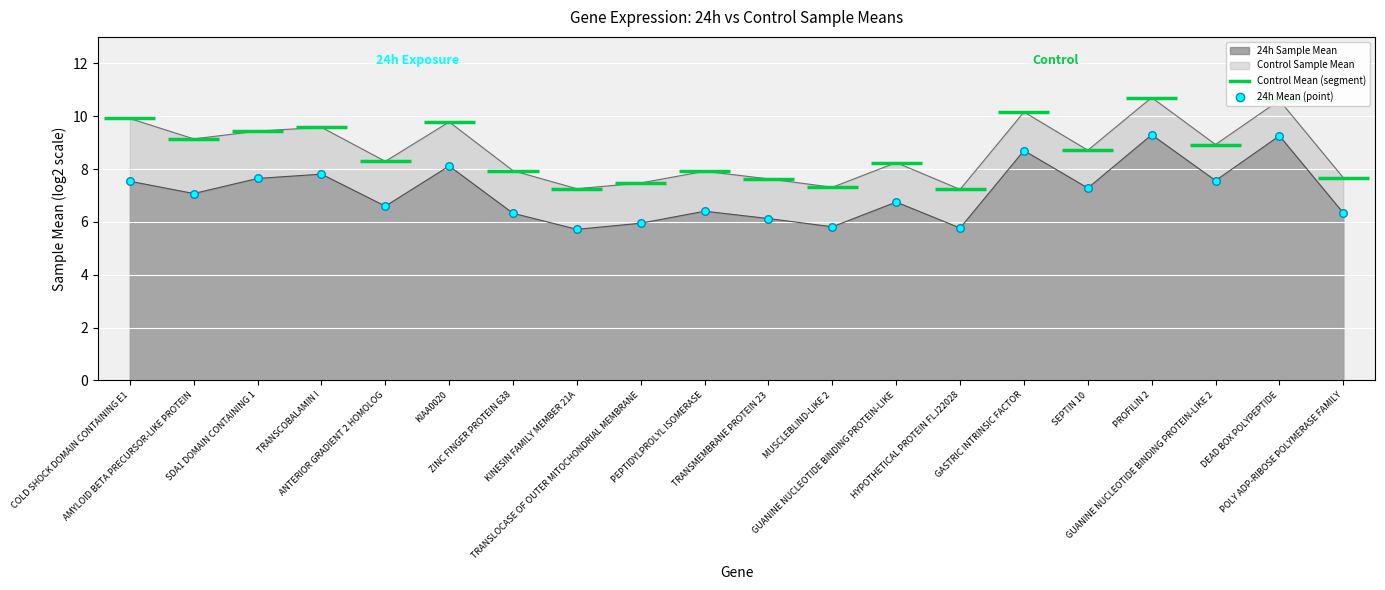

At how many categories does at least one series exceed 9?

8